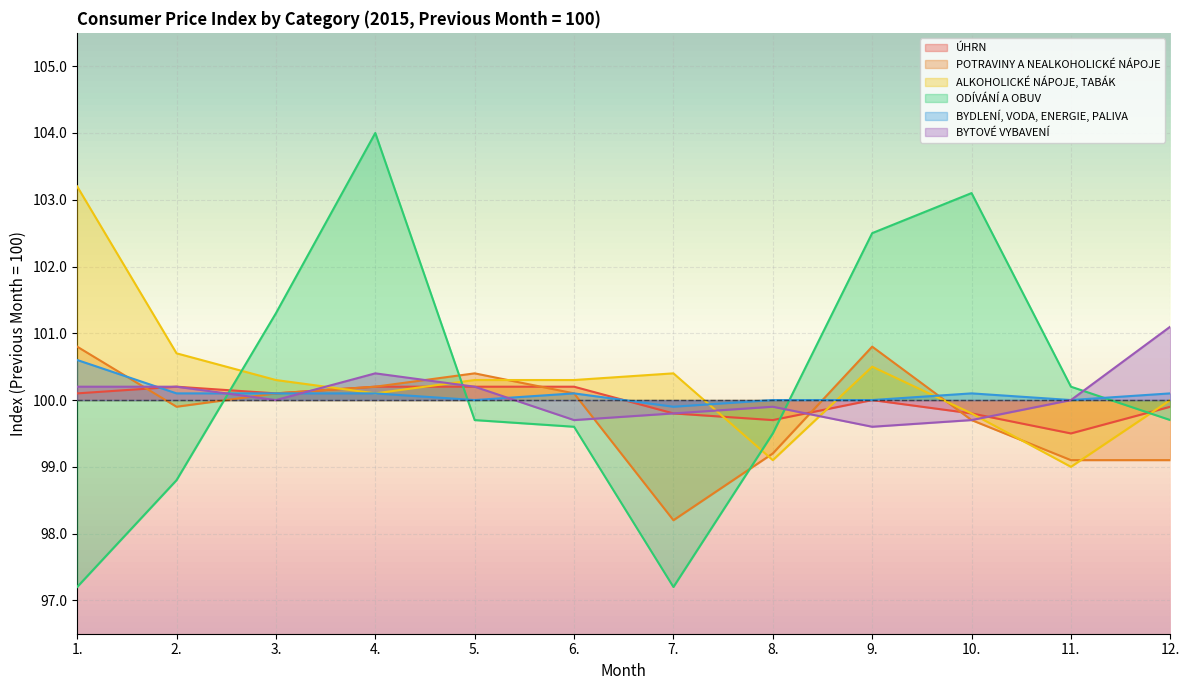

List the series in order of their peak value, lowest first.

ÚHRN, BYDLENÍ, VODA, ENERGIE, PALIVA, POTRAVINY A NEALKOHOLICKÉ NÁPOJE, BYTOVÉ VYBAVENÍ, ALKOHOLICKÉ NÁPOJE, TABÁK, ODÍVÁNÍ A OBUV